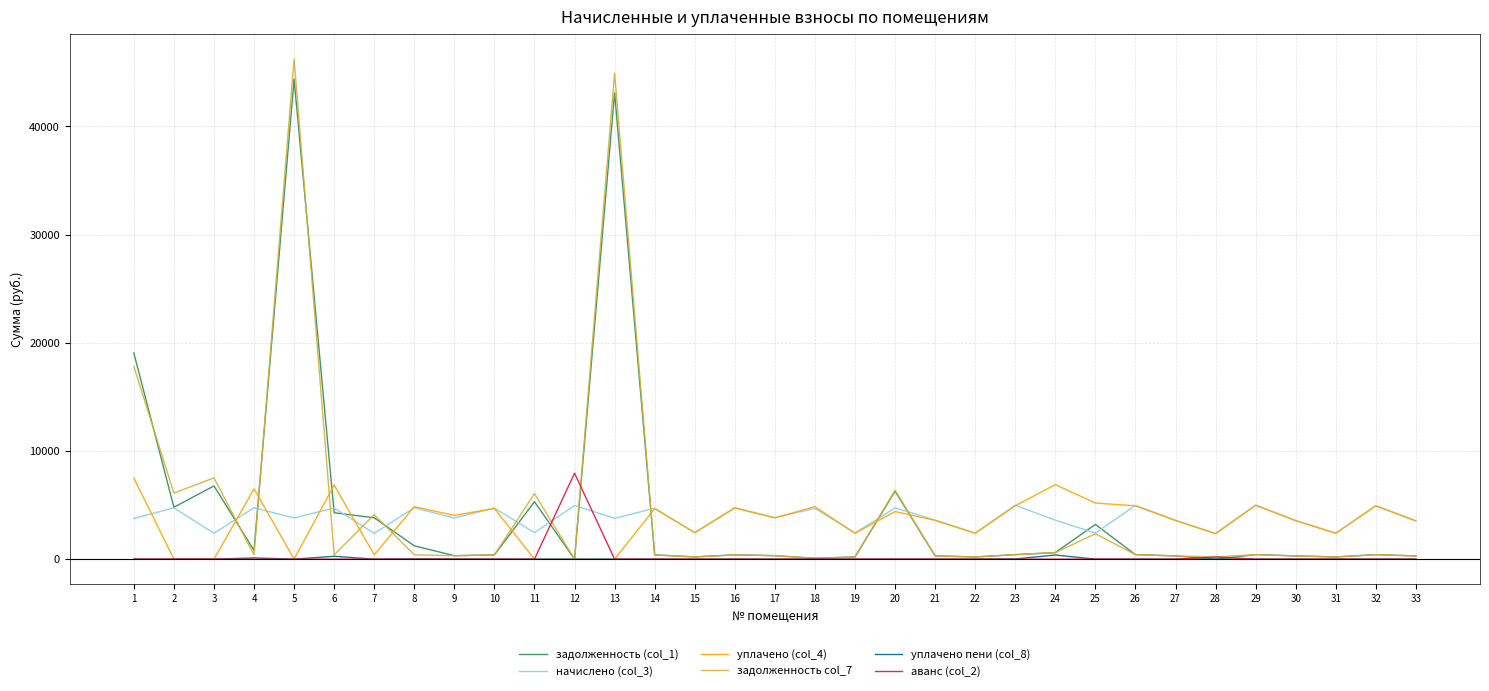

What is the sum of all аванс (col_2) values?

8142.3